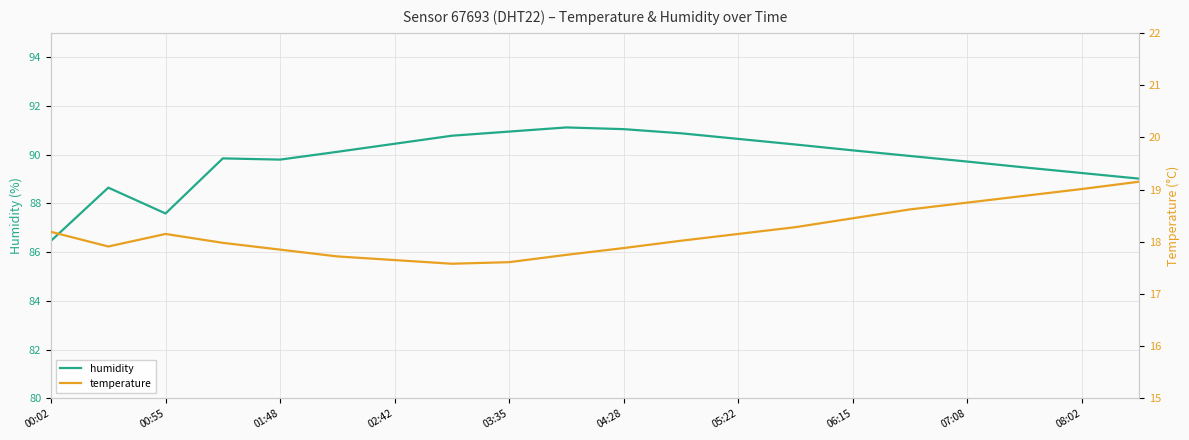

The value of temperature at 13 is 18.3. True or false?

True